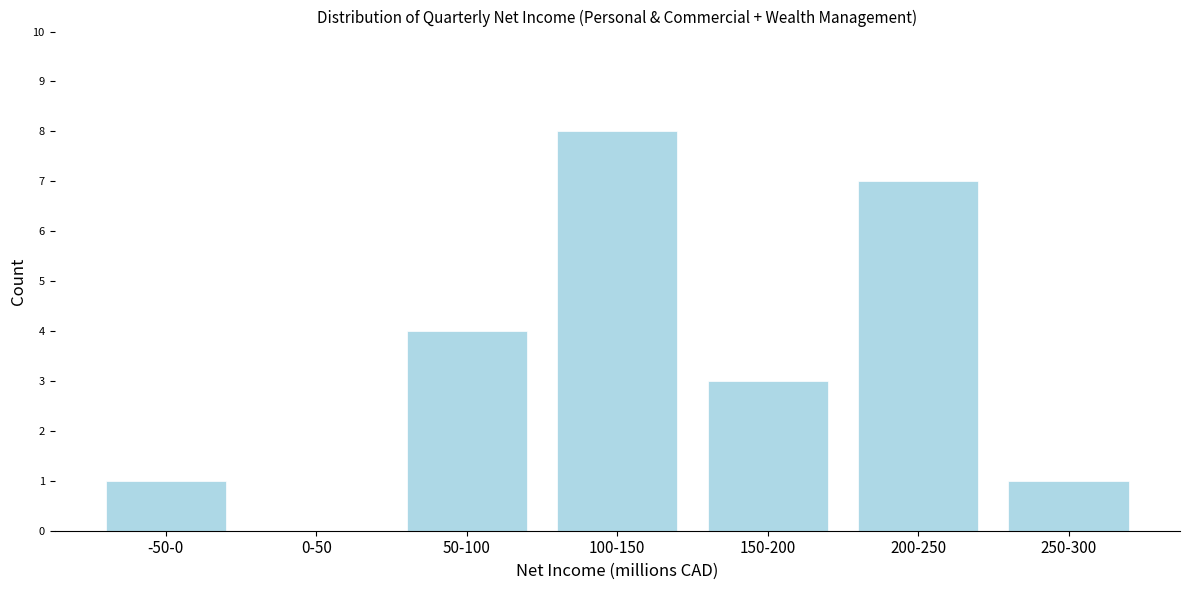

Reading left to right, what are all the values shown in this chart?

-50-0=1	0-50=0	50-100=4	100-150=8	150-200=3	200-250=7	250-300=1